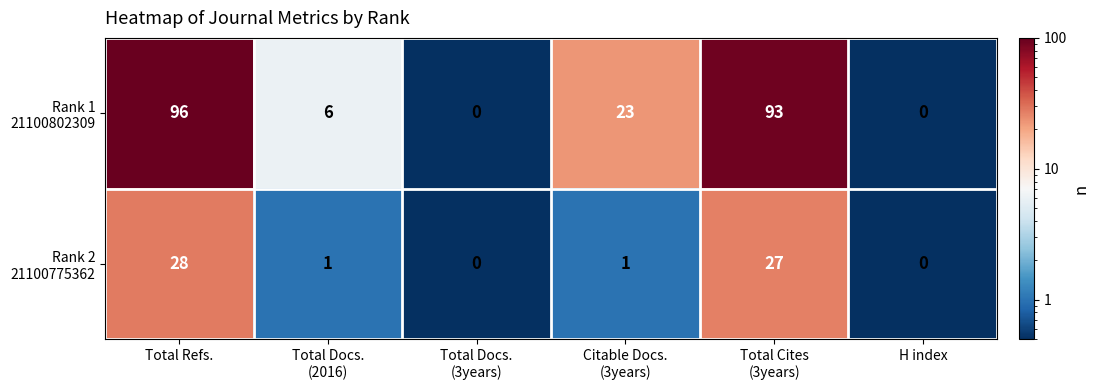

What is the maximum value shown in the chart?

96